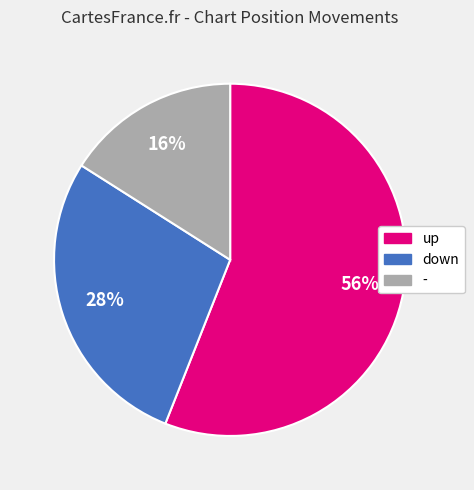

What is the largest slice in the pie chart?

up